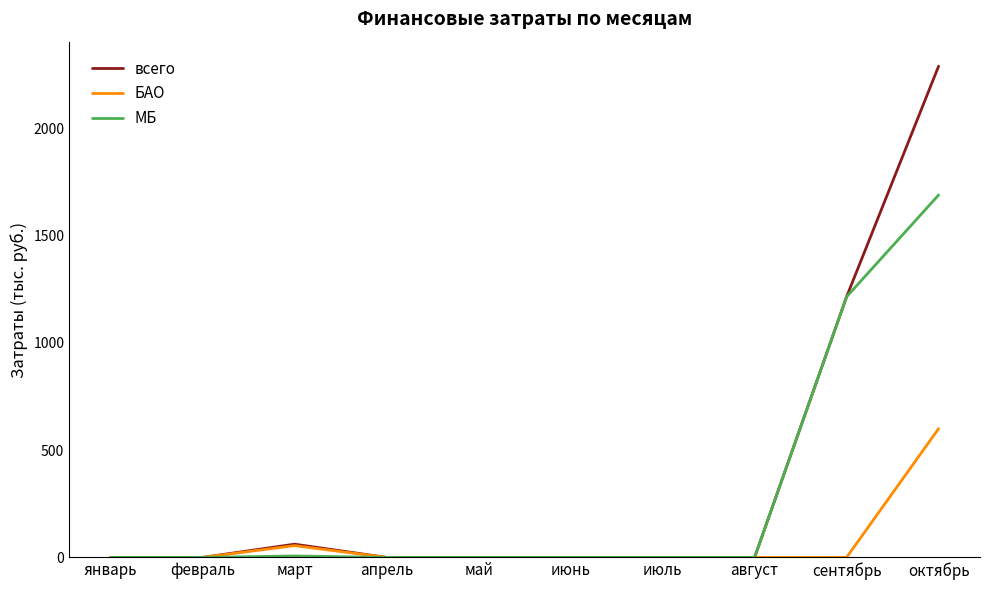

At how many categories does at least one series exceed 706?

2